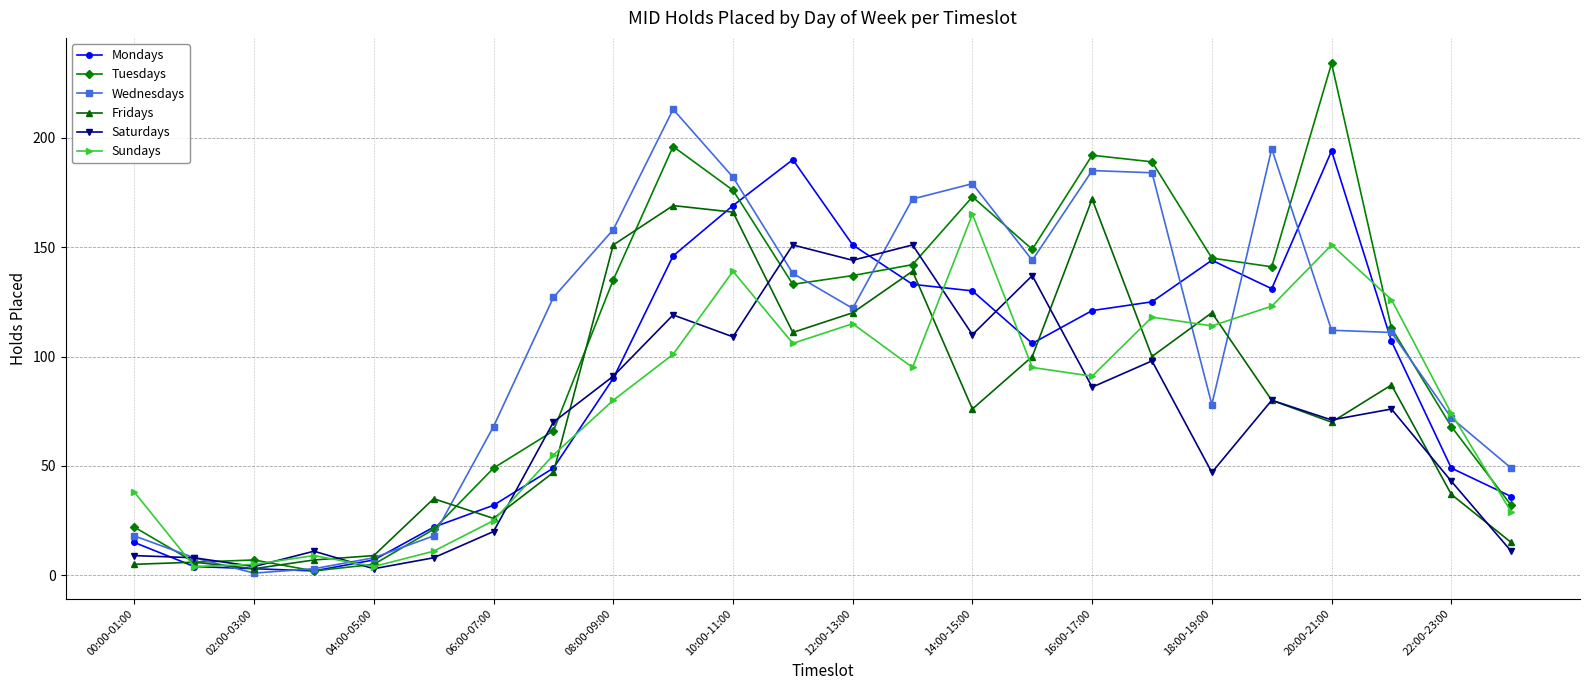

What is the highest value of the Tuesdays series?

234